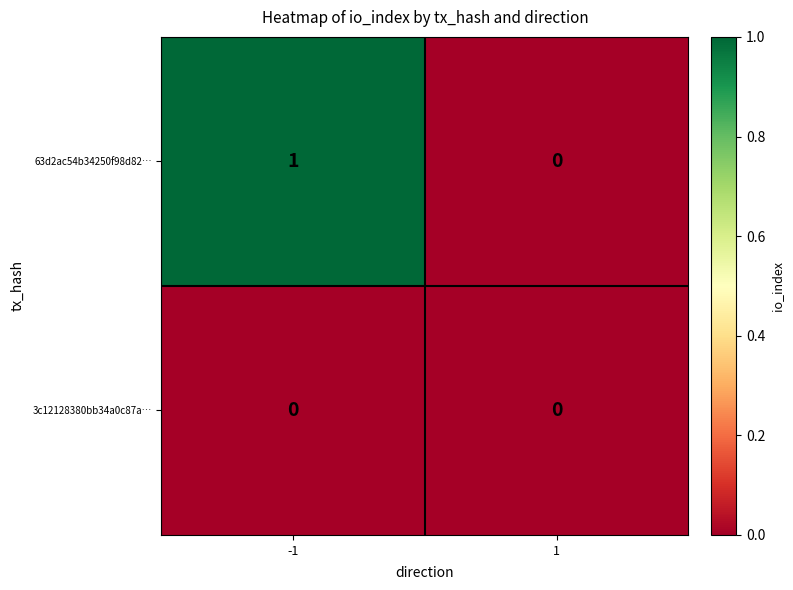

Rank the series by their maximum value, from highest to lowest.

63d2ac54b34250f98d82…, 3c12128380bb34a0c87a…